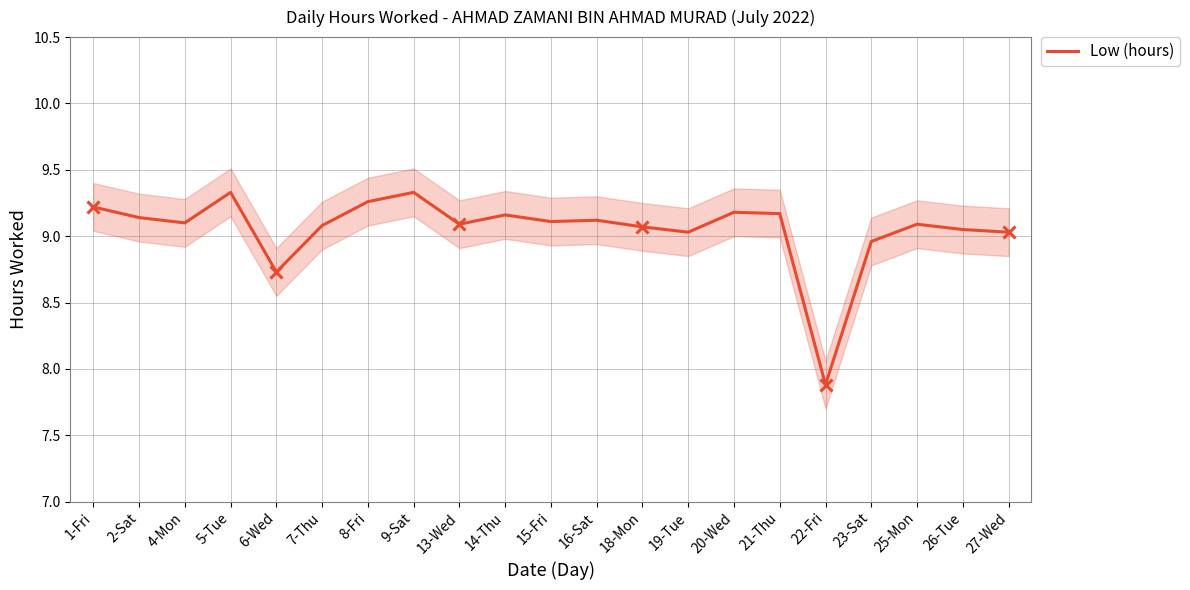

Is this an area chart (filled region under the line)?

No